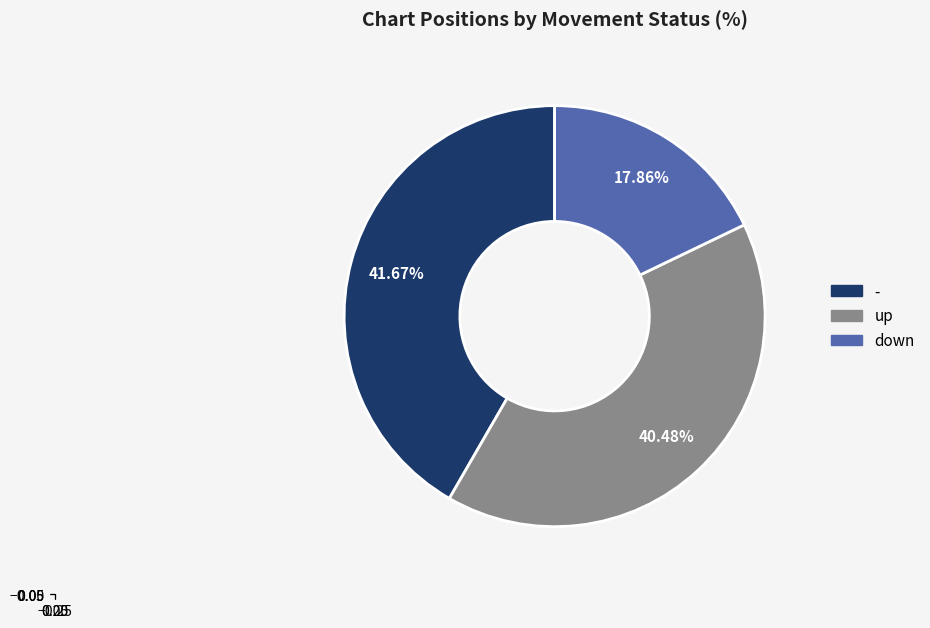

To the nearest percent, what portion does up represent?

40%